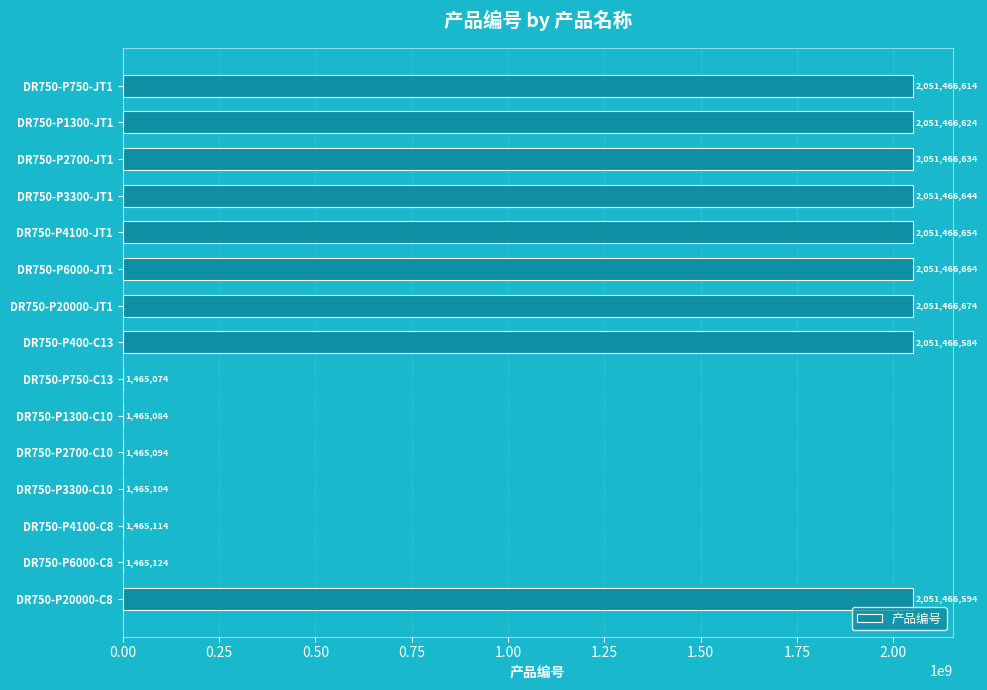

Reading bottom to top, list all the values displayed in this chart.

DR750-P20000-C8=2051466594	DR750-P6000-C8=1465124	DR750-P4100-C8=1465114	DR750-P3300-C10=1465104	DR750-P2700-C10=1465094	DR750-P1300-C10=1465084	DR750-P750-C13=1465074	DR750-P400-C13=2051466584	DR750-P20000-JT1=2051466674	DR750-P6000-JT1=2051466664	DR750-P4100-JT1=2051466654	DR750-P3300-JT1=2051466644	DR750-P2700-JT1=2051466634	DR750-P1300-JT1=2051466624	DR750-P750-JT1=2051466614